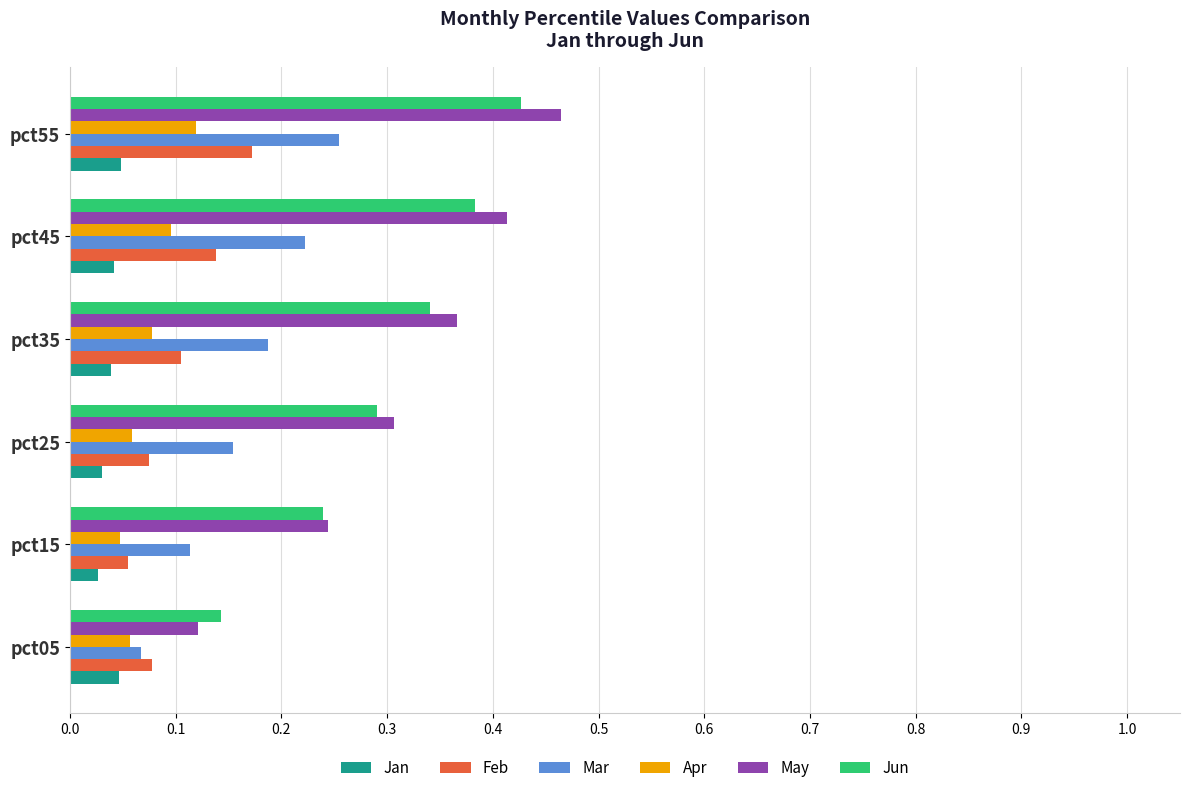

At which label does Mar reach its minimum?

pct05